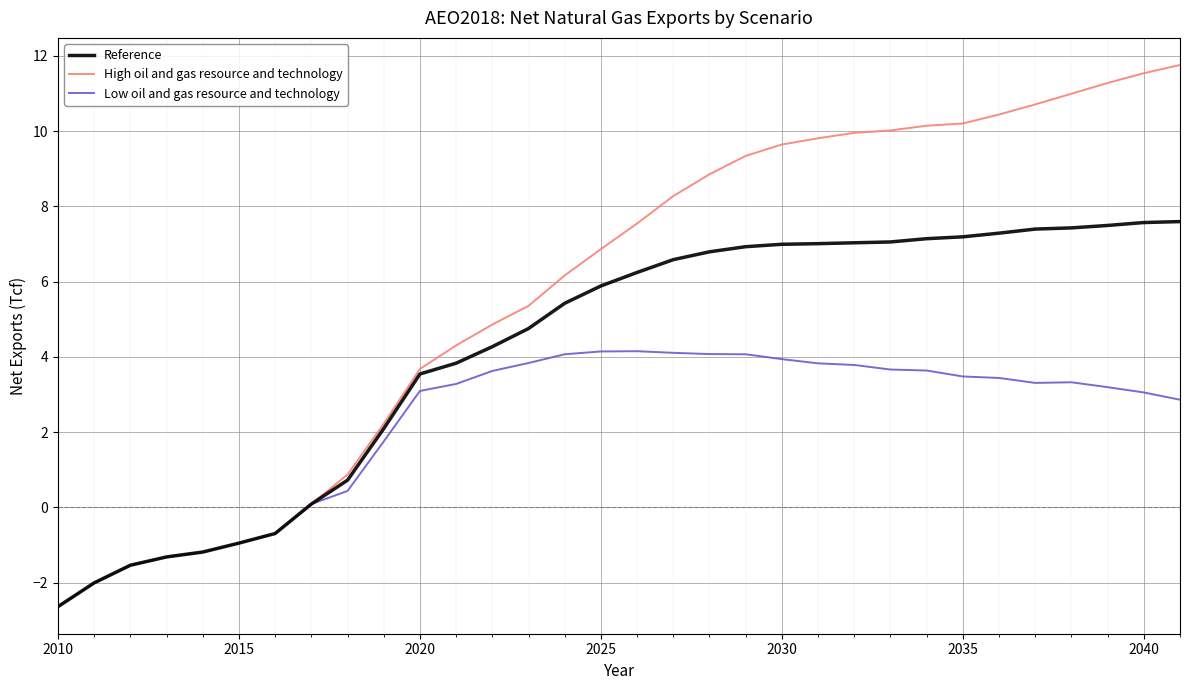

Count the number of data series in this chart.

3